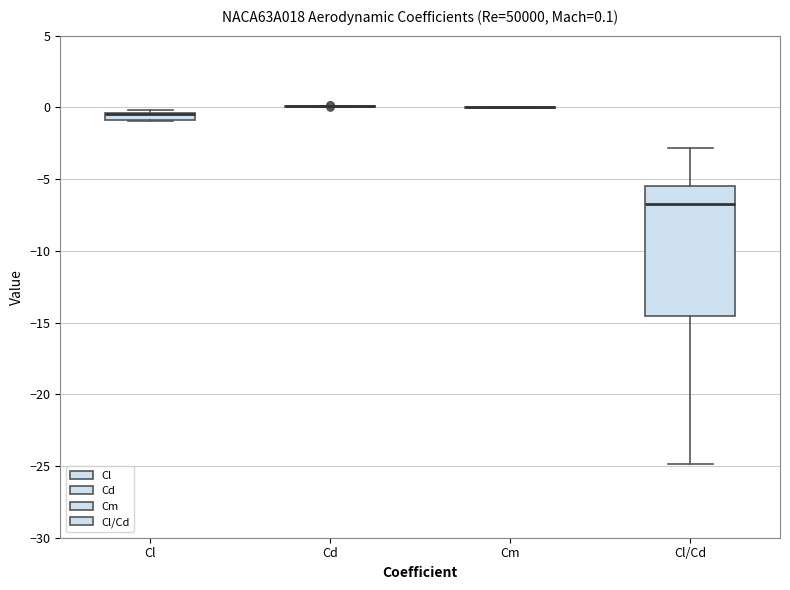

Comparing the boxes themselves (not the whiskers), which one is the tallest?

Cl/Cd